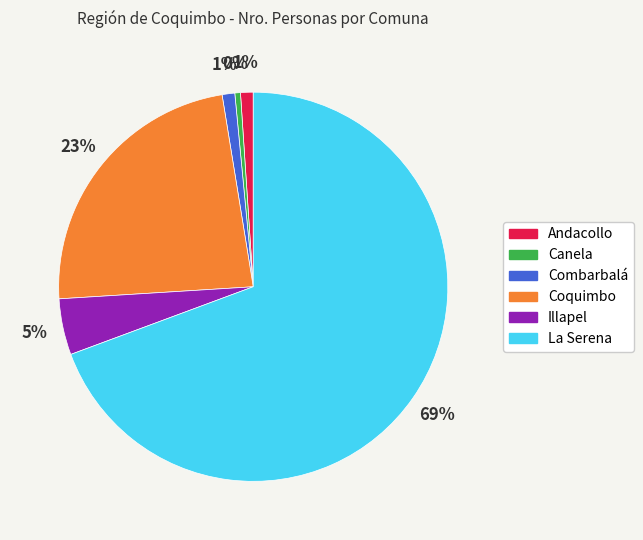

Do Combarbalá and Canela together represent more than half of the pie?

No